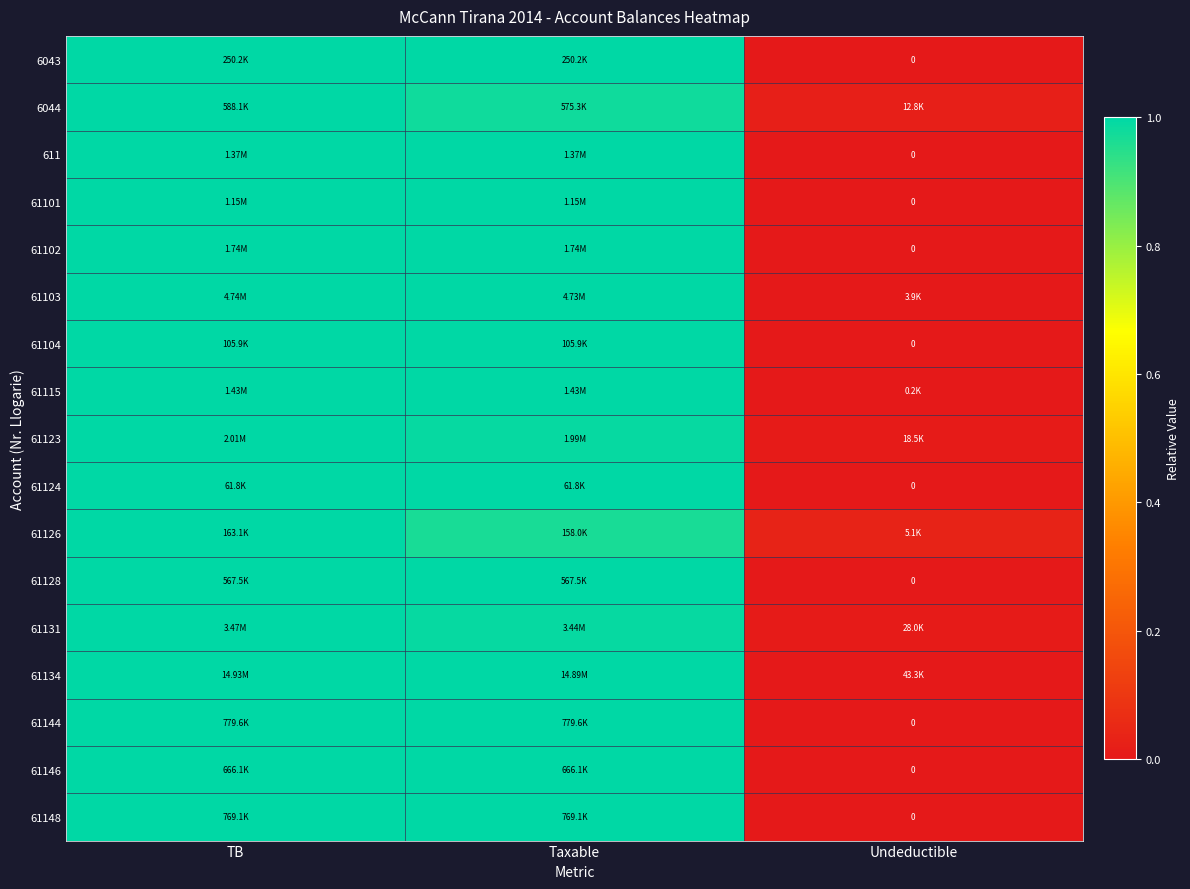

At which label is 61134 closest to 0?

Undeductible